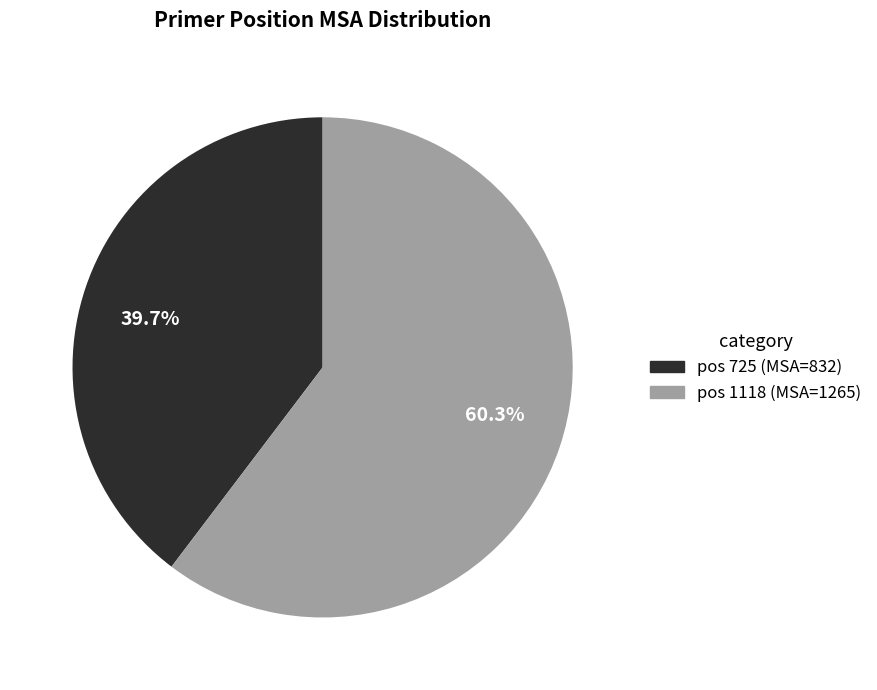

To the nearest percent, what is the difference between the largest and smallest slice percentages?

21%